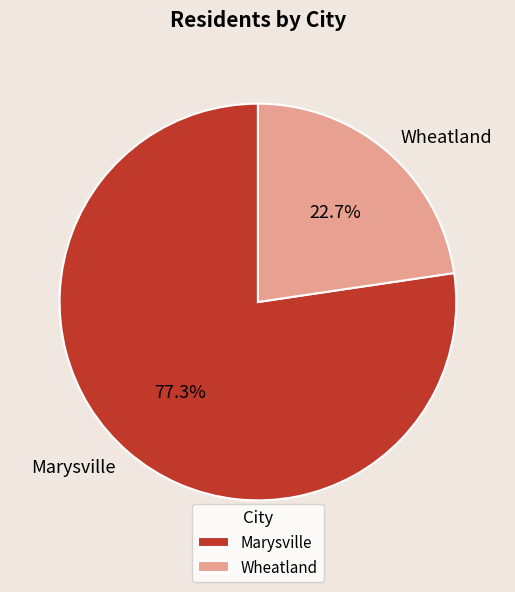

What percentage is the Wheatland slice, to the nearest percent?

23%